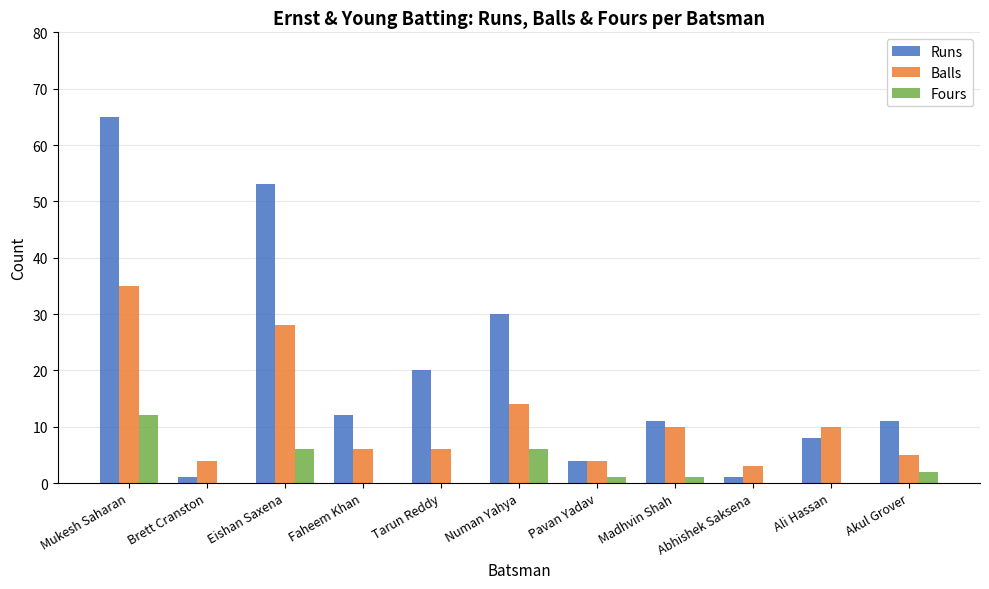

What is the average value of the Balls series?

11